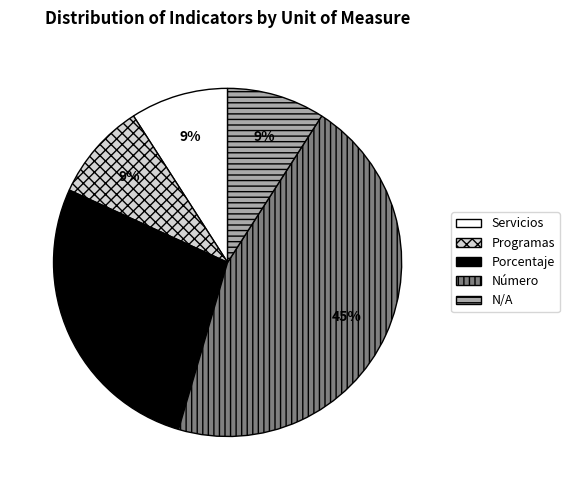

Is it true that N/A is 32% of the pie?

False